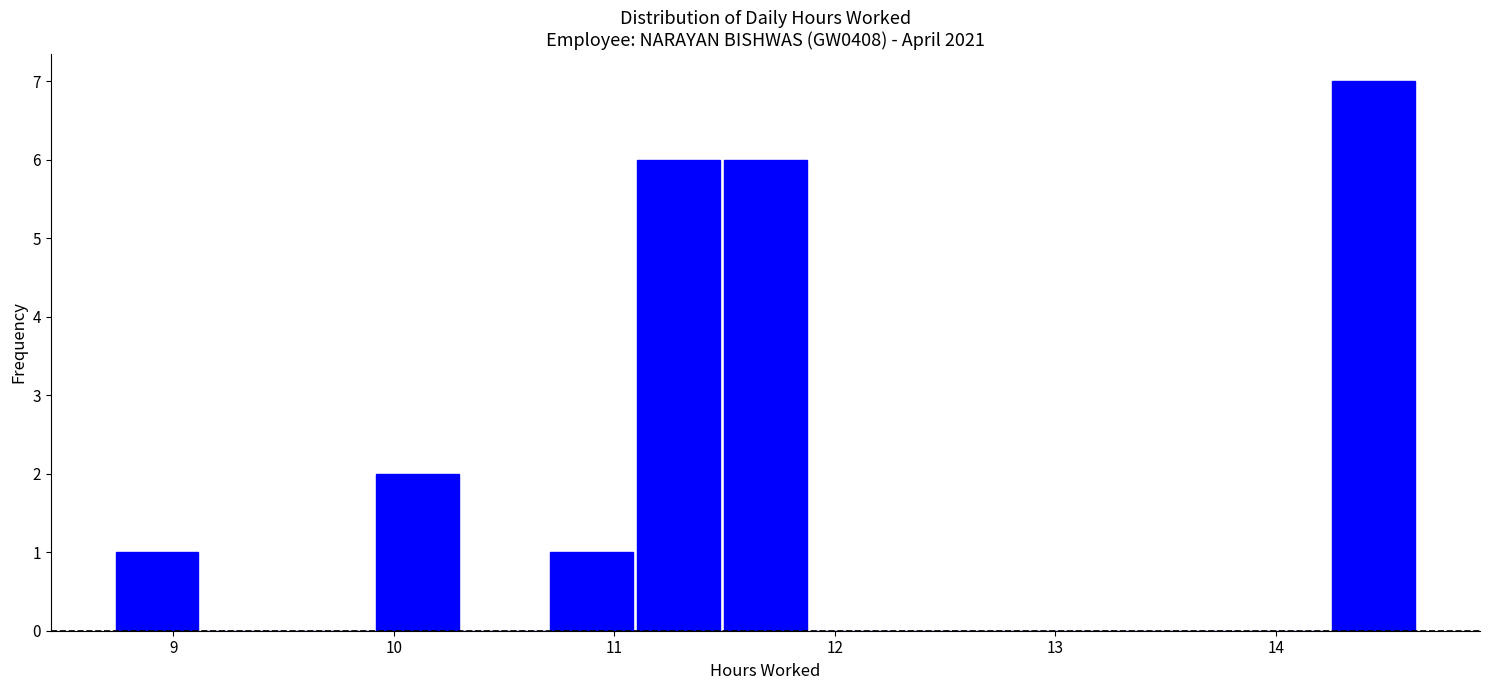

Around what value on the x-axis is the tallest bar? Give the approximate position of its centre, as read against the axis.

14.4